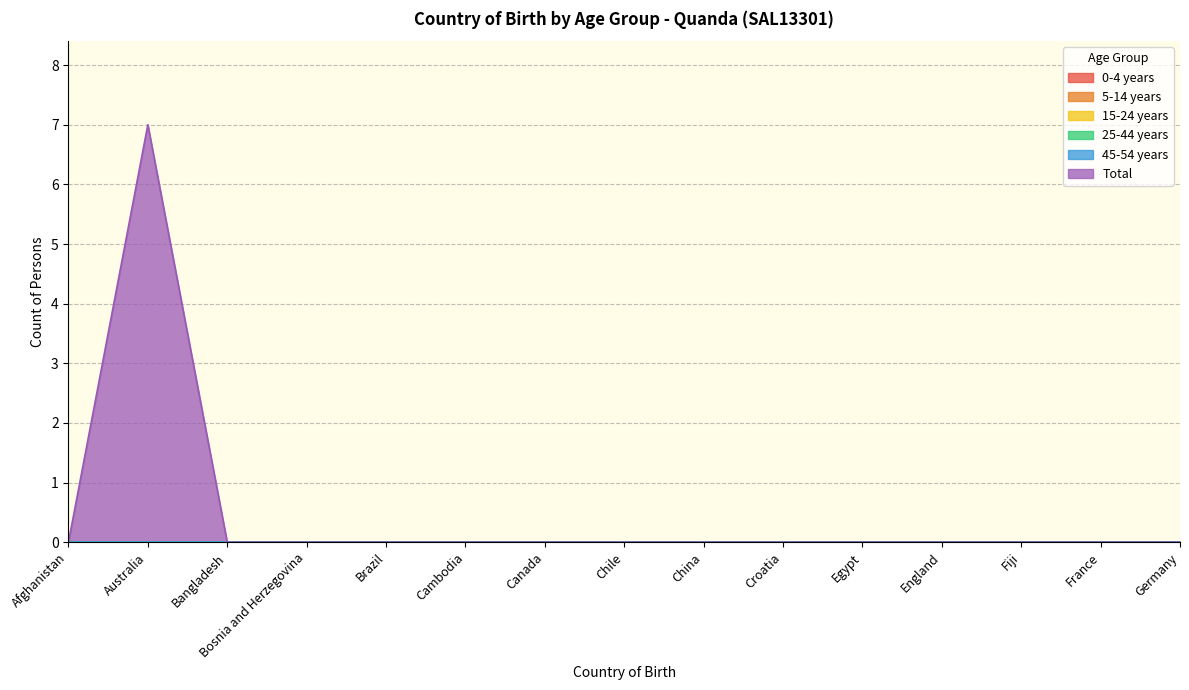

How many lines are shown in the chart?

6